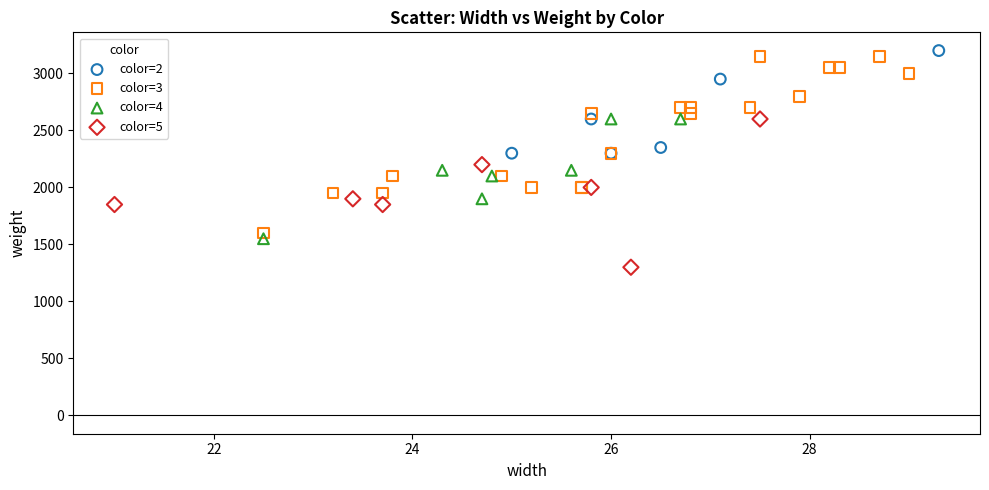

Which series has the largest Y range (max minus min)?

color=3